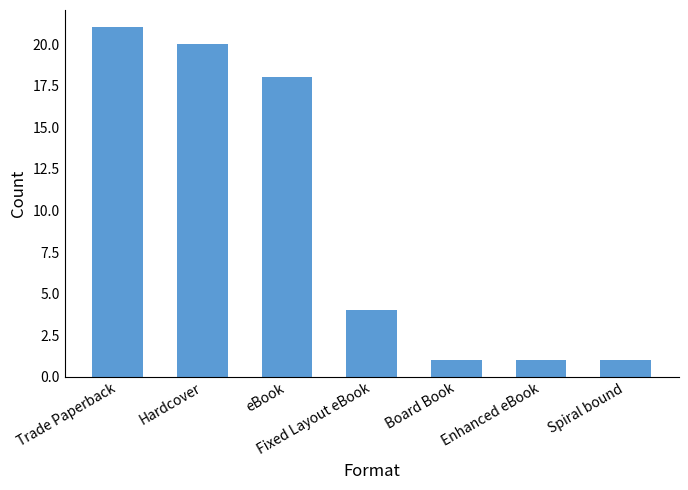

Are the bars grouped side by side (vs. stacked)?

No